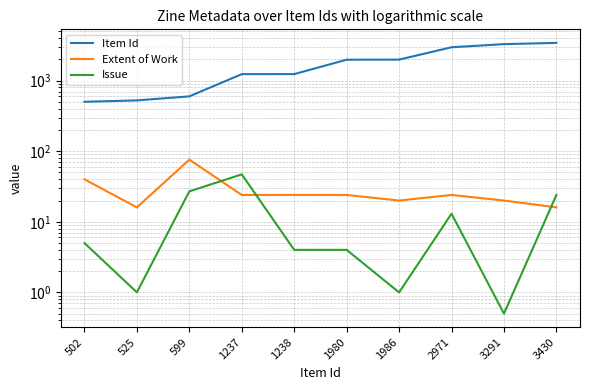

List the series in order of their peak value, lowest first.

Issue, Extent of Work, Item Id